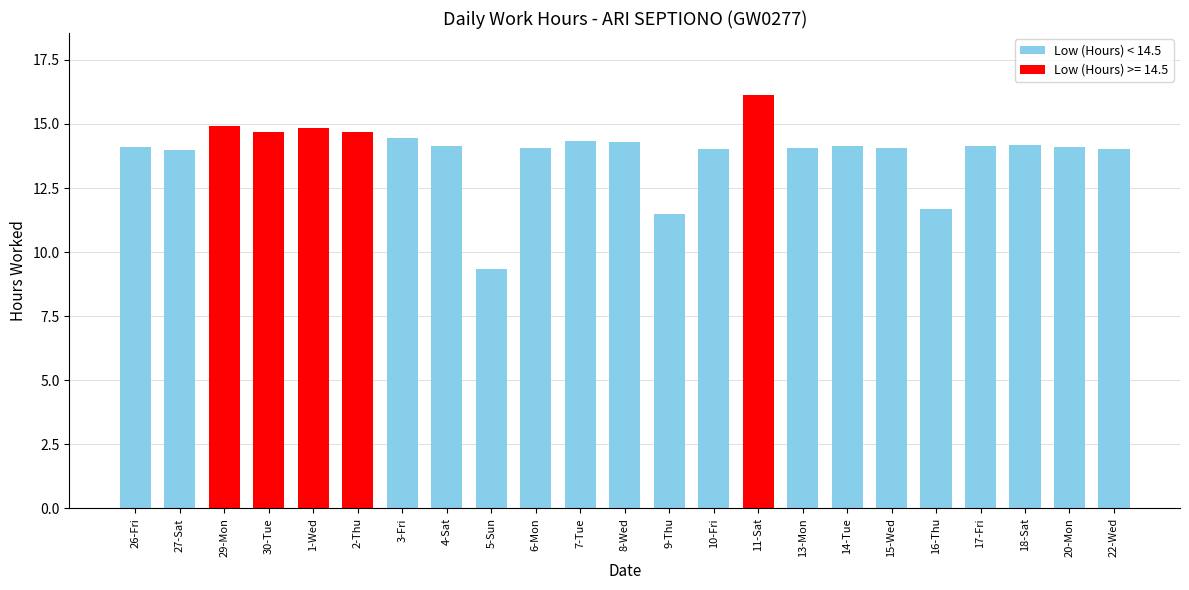

What is the difference between the values at 11-Sat and 17-Fri?

2.0